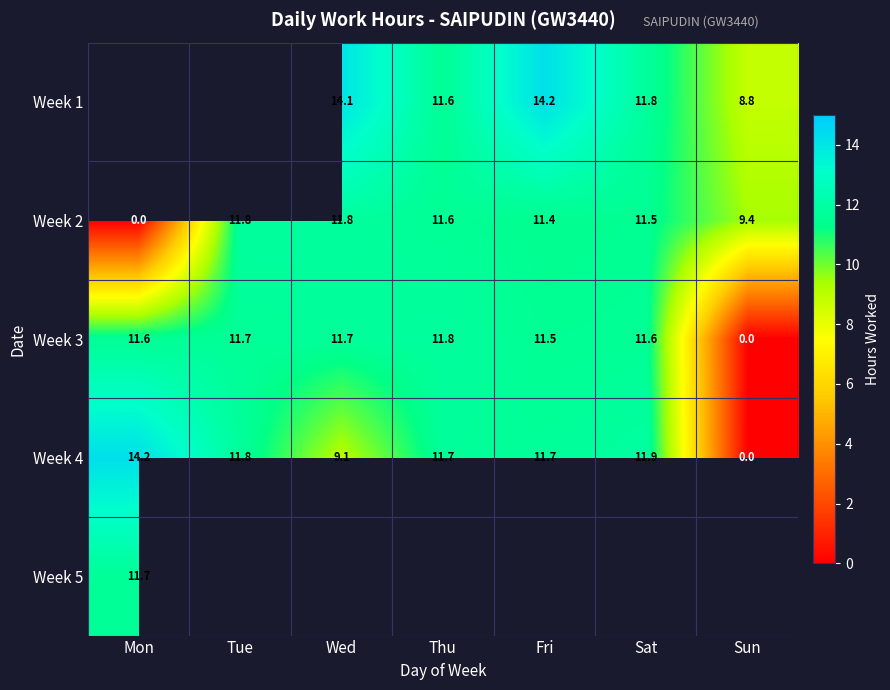

True or false: Week 4 has a value of 14.2 at Mon.

True